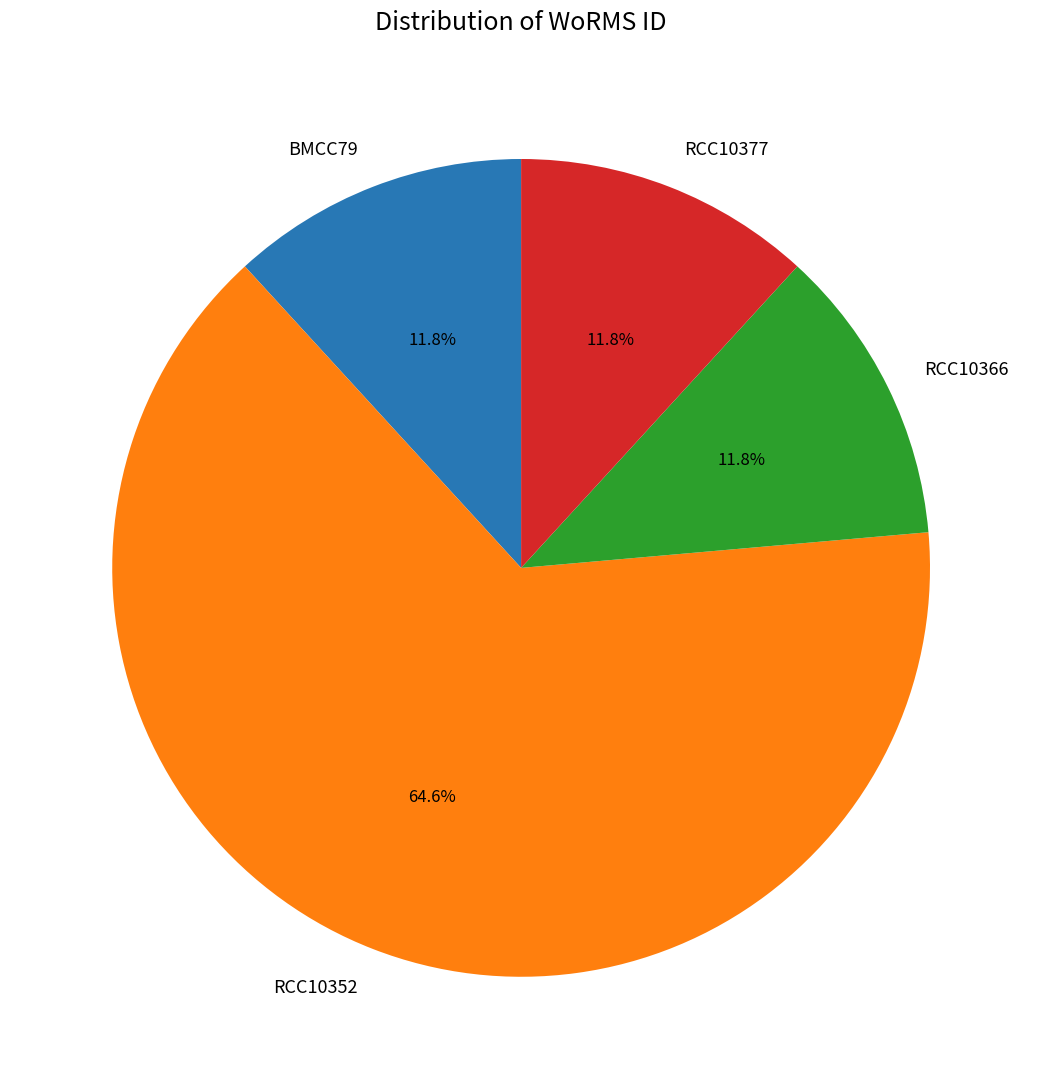

Count the number of slices in the pie.

4